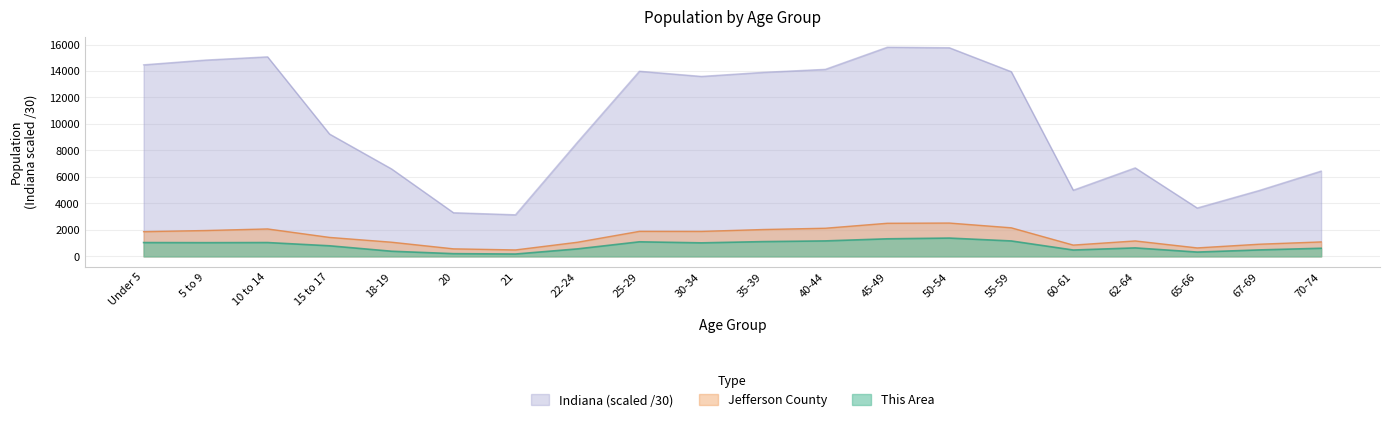

List the labels in order of This Area value, largest first.

50-54, 45-49, 40-44, 55-59, 35-39, 25-29, 10 to 14, Under 5, 5 to 9, 30-34, 15 to 17, 62-64, 70-74, 22-24, 67-69, 60-61, 18-19, 65-66, 20, 21